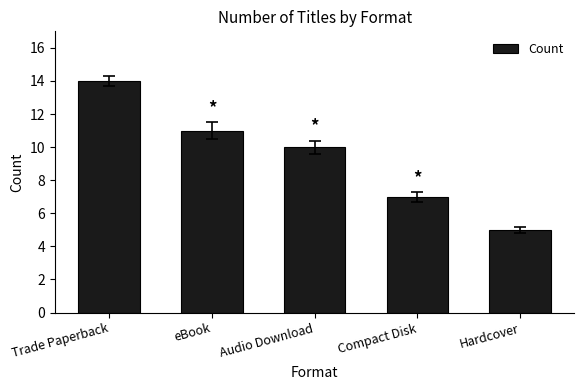

At which category does the chart reach its peak across all series?

Trade Paperback